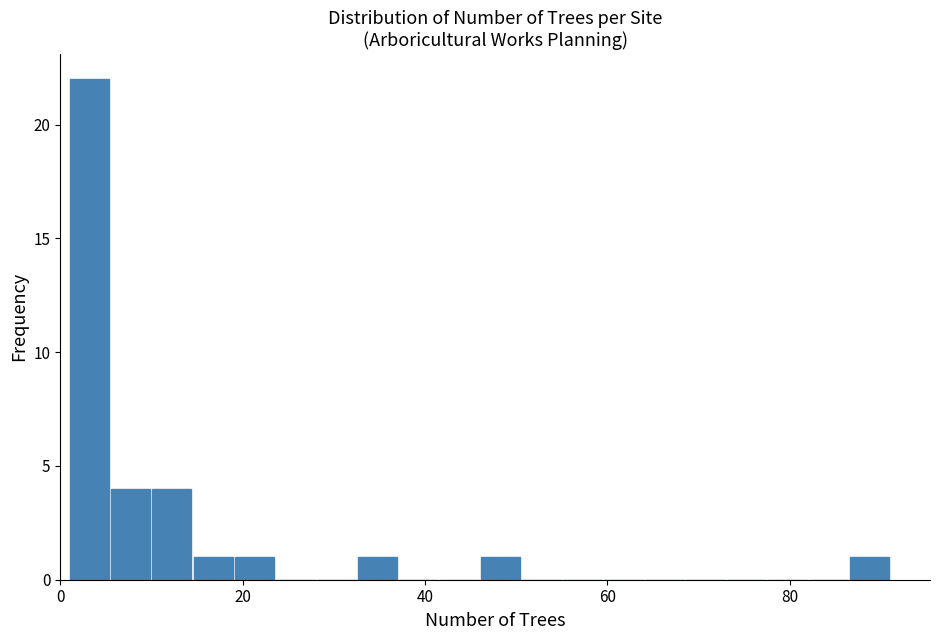

Around what value on the x-axis is the tallest bar? Give the approximate position of its centre, as read against the axis.

4